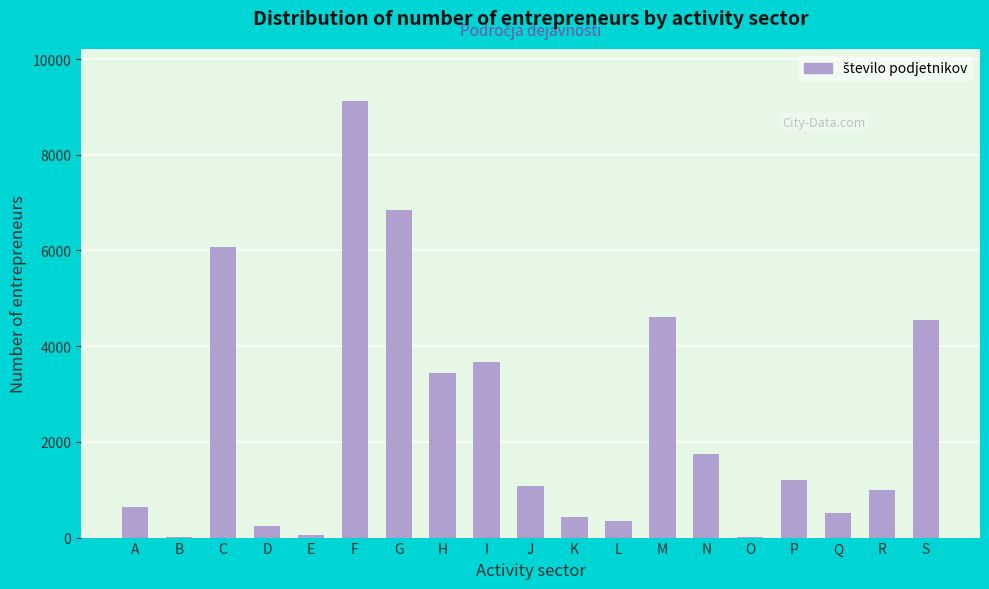

What is the sum of the values at Q and K?

936